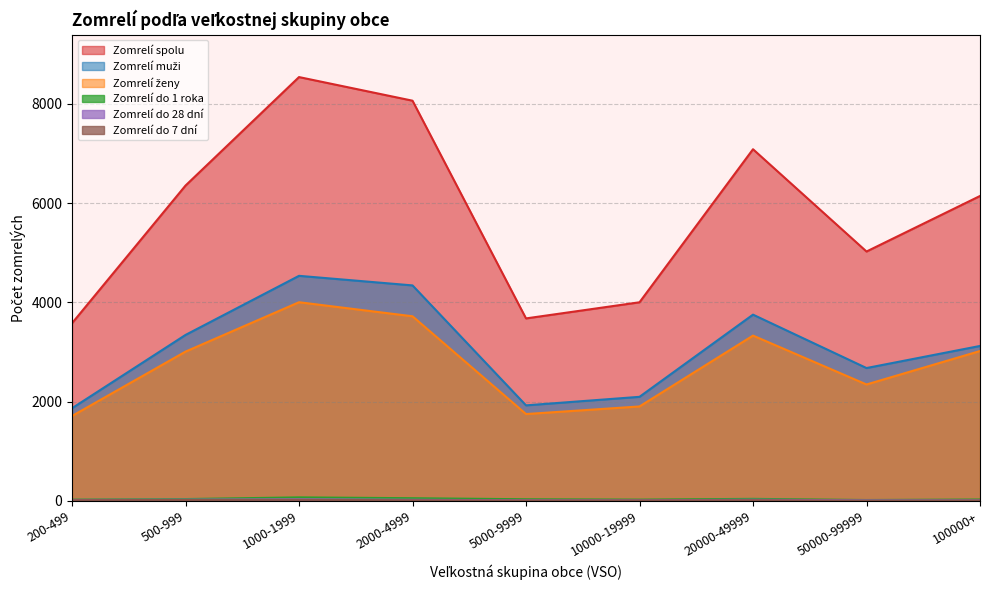

How many interior local valleys does the Zomrelí do 1 roka series have?

2